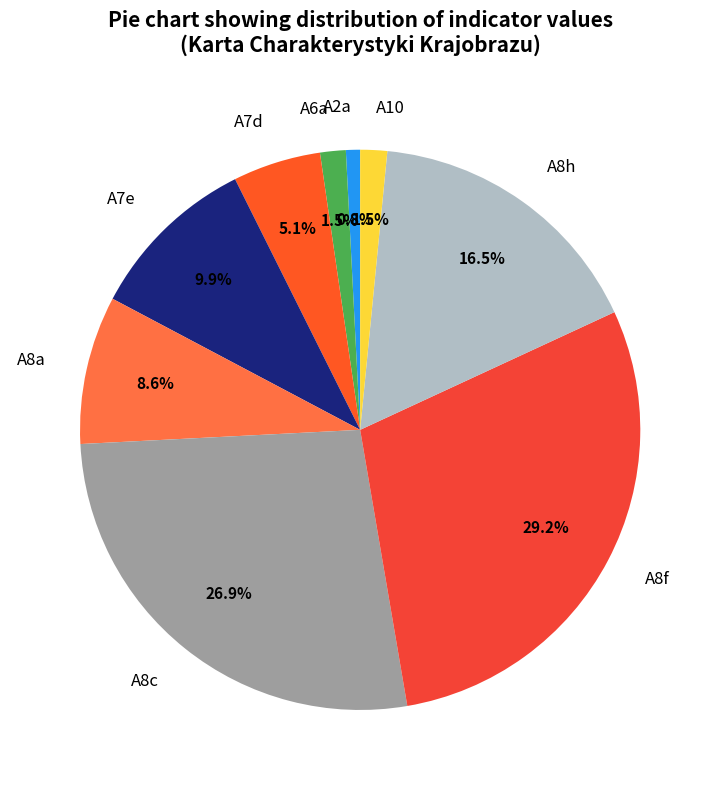

What is the smallest slice in the pie chart?

A2a